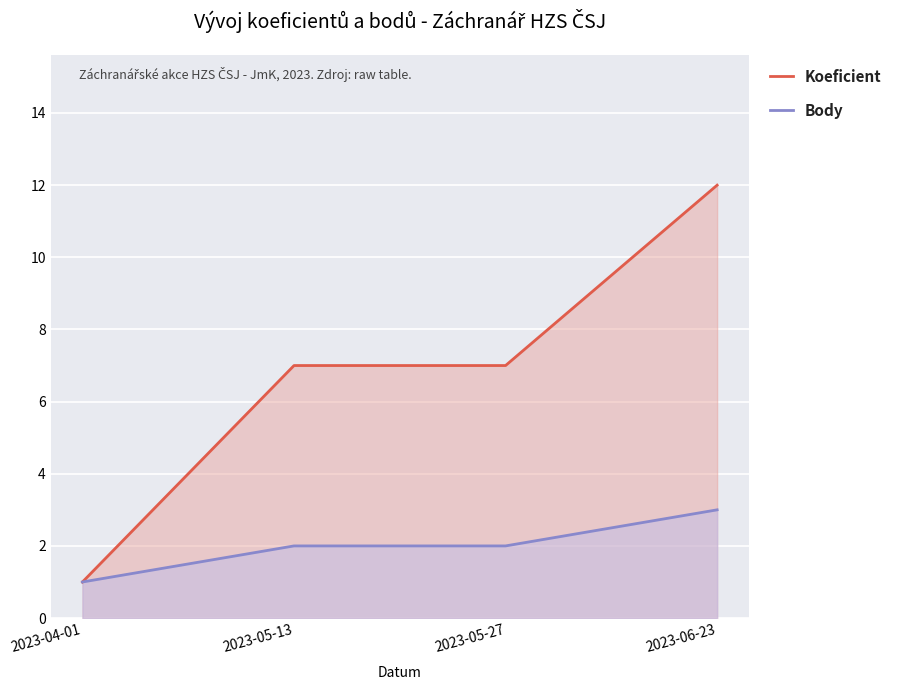

True or false: Koeficient and Body intersect in this chart.

False